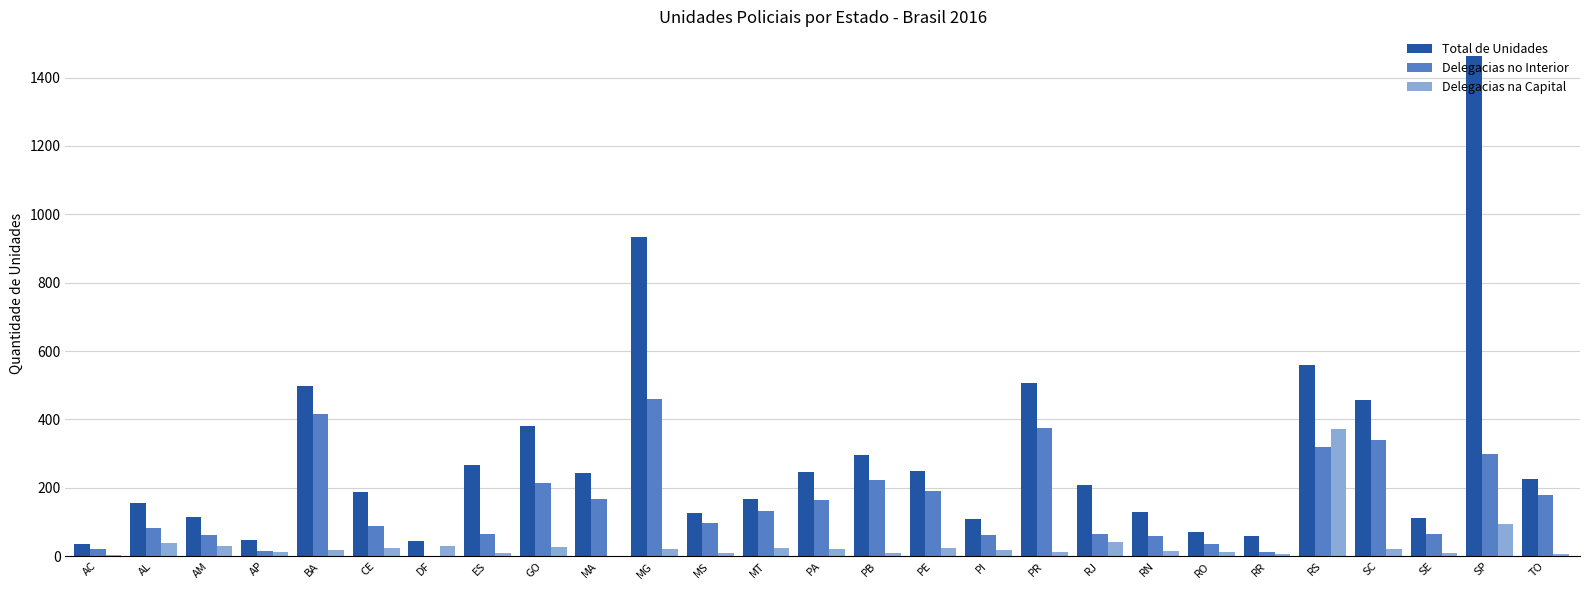

Is the value of Delegacias na Capital at MT greater than the value of Total de Unidades at RS?

No